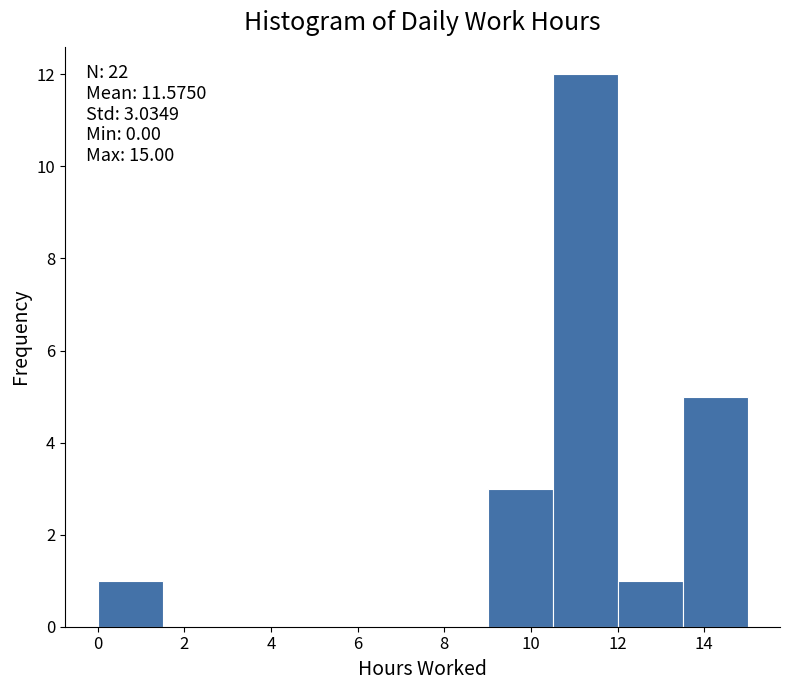

Which range on the x-axis has the tallest bar?

10.5 to 12.0